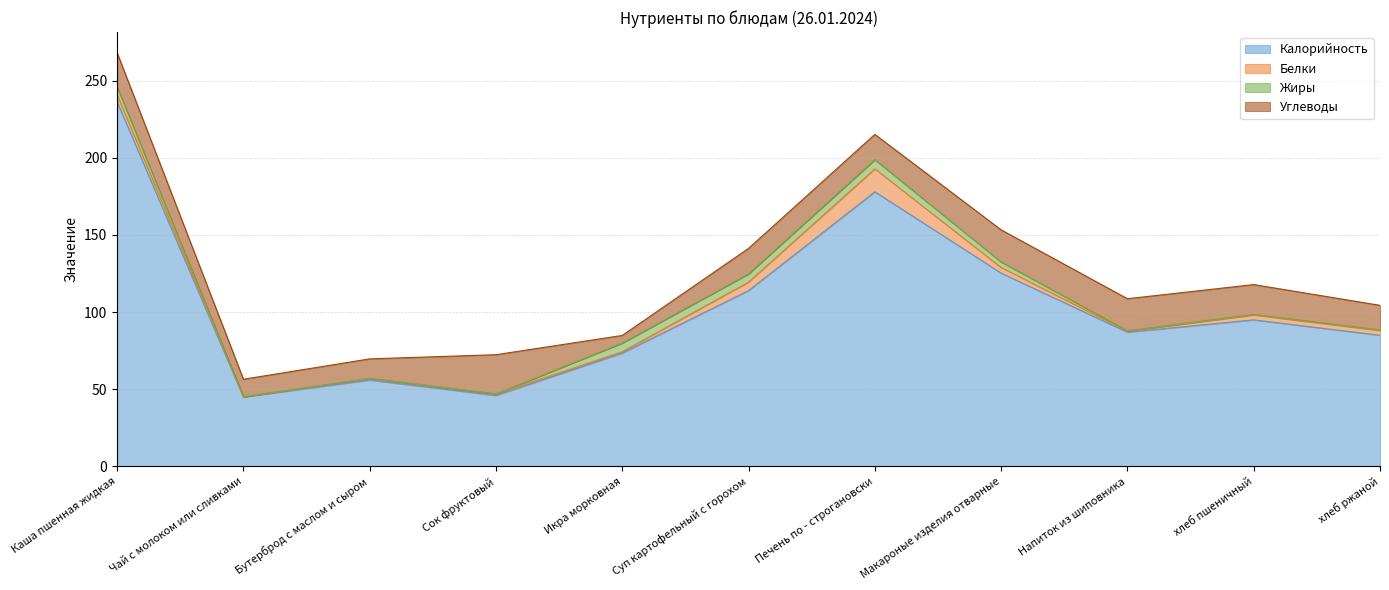

Reading left to right, list all the values displayed in this chart.

Калорийность: 236.3	45.0	56.0	46.0	73.5	114.0	178.0	125.3	87.0	95.0	85.0
Белки: 4.5	0.1	1.0	1.0	0.9	5.5	14.9	3.7	0.7	3.1	3.1
Жиры: 5.2	0.0	0.1	0.0	5.6	5.3	5.9	3.5	0.3	0.4	0.4
Углеводы: 22.2	11.3	12.6	25.4	4.9	16.6	16.4	20.9	20.7	19.3	15.9